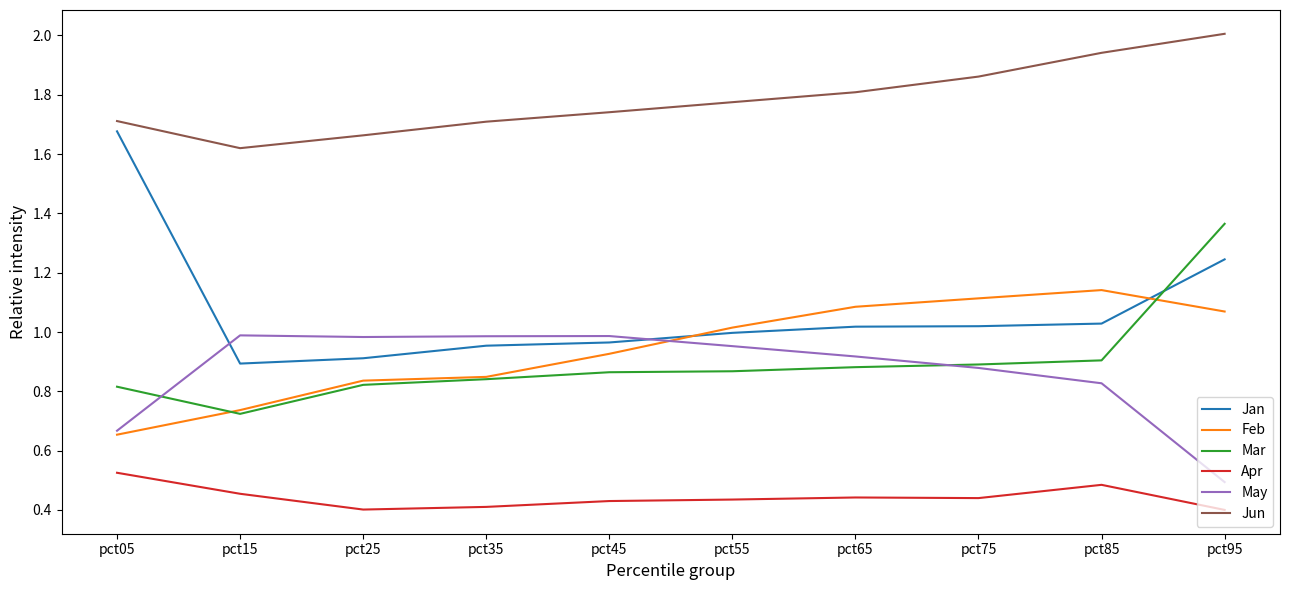

Is the value of Jan at pct75 greater than the value of Jun at pct15?

No